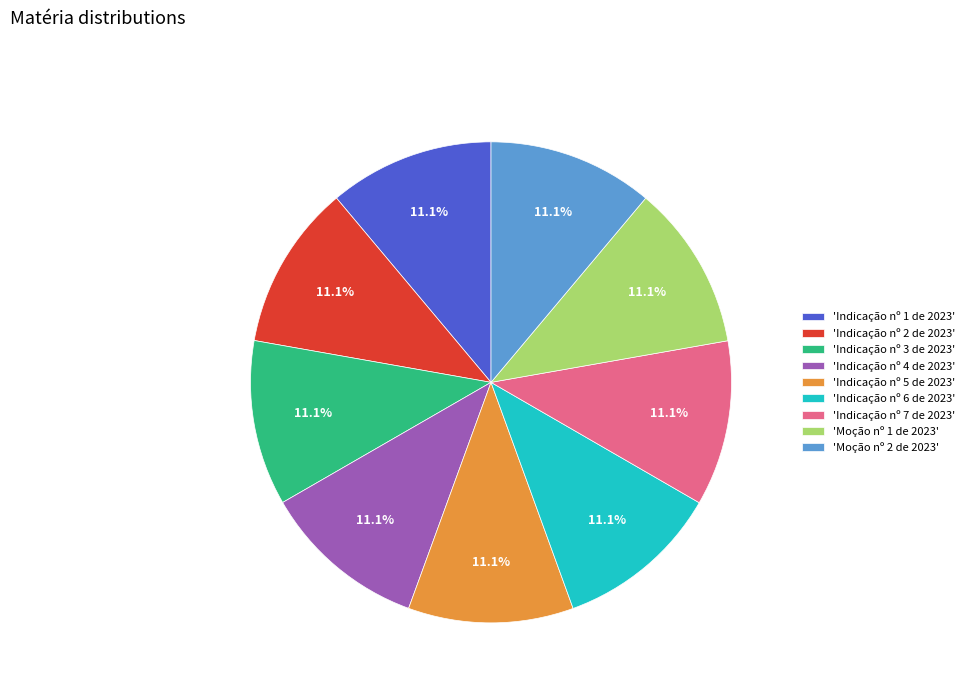

Approximately how many times larger is the value at 'Indicação nº 1 de 2023' compared to 'Indicação nº 2 de 2023'?

1.0